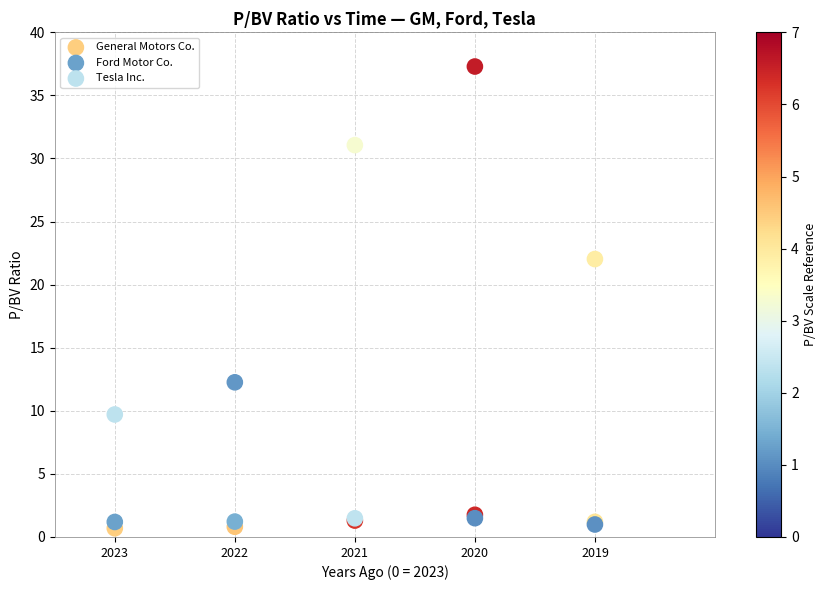

What are all the series names shown in the legend?

General Motors Co., Ford Motor Co., Tesla Inc.